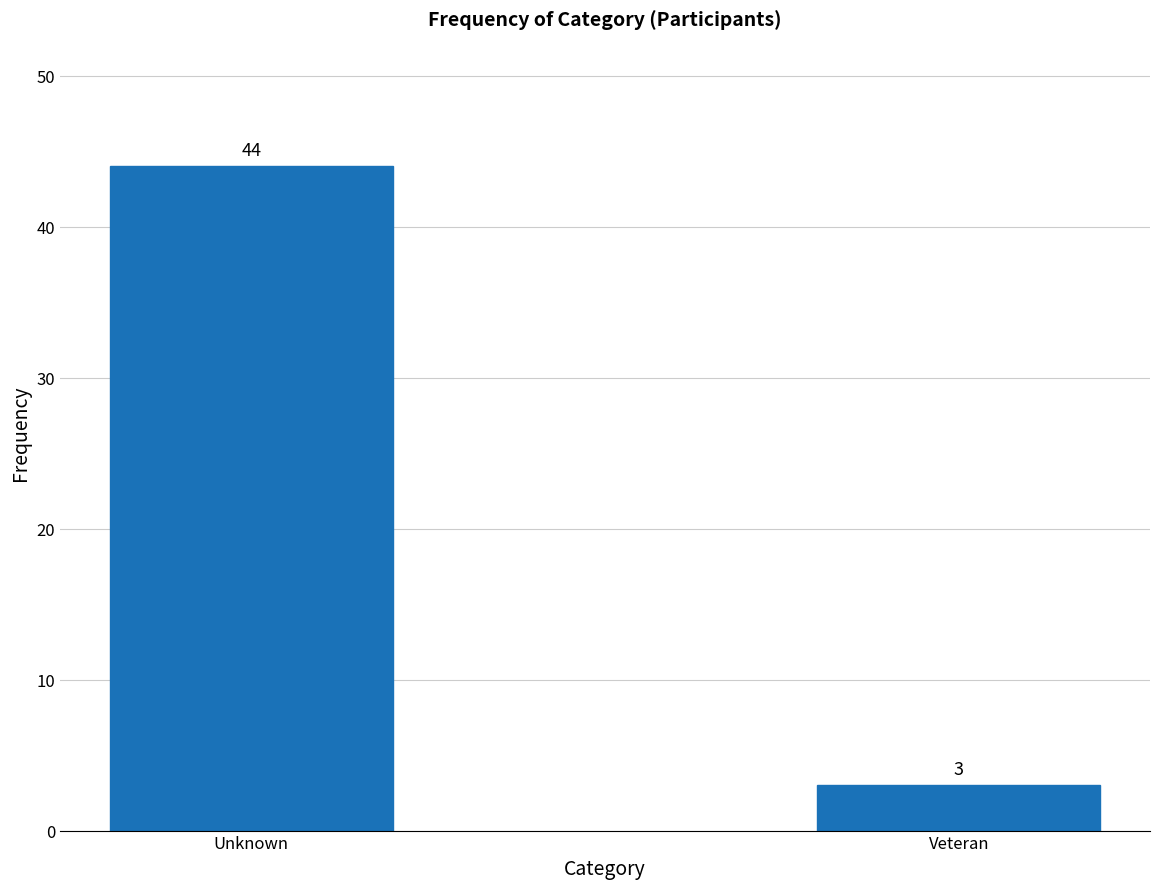

Reading right to left, transcribe all the data shown in this chart.

3	44